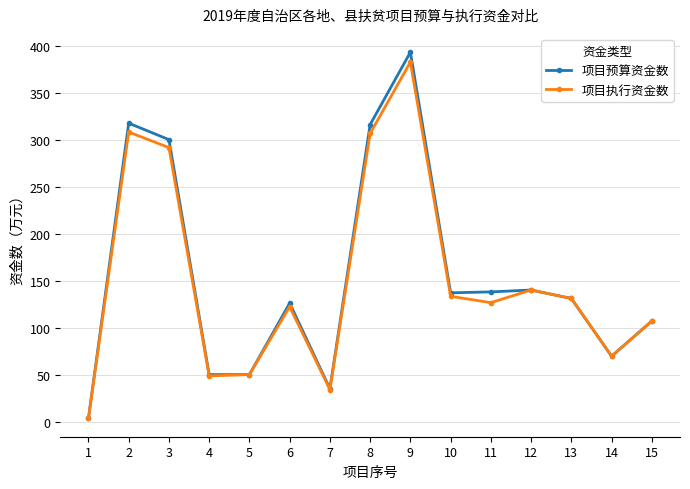

Which category has the lowest value in the 项目执行资金数 series?

1